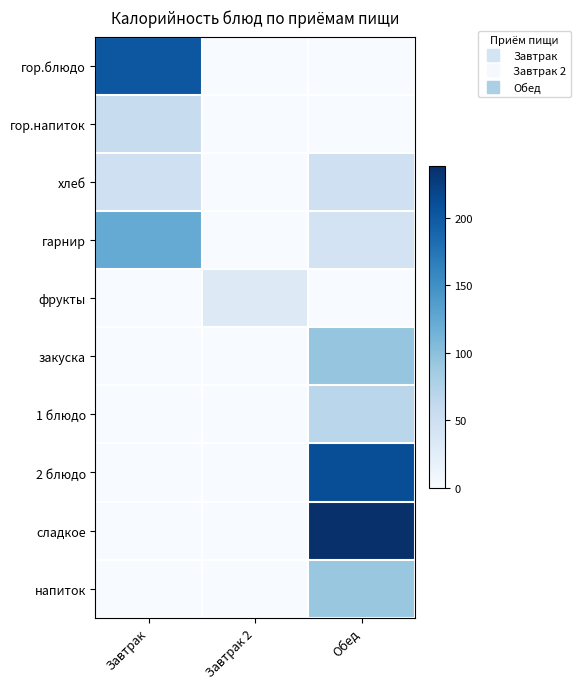

Reading right to left, transcribe all the data shown in this chart.

гор.блюдо: Обед=0	Завтрак 2=0	Завтрак=202
гор.напиток: Обед=0	Завтрак 2=0	Завтрак=57
хлеб: Обед=50	Завтрак 2=0	Завтрак=50
гарнир: Обед=43	Завтрак 2=0	Завтрак=123
фрукты: Обед=0	Завтрак 2=31	Завтрак=0
закуска: Обед=94	Завтрак 2=0	Завтрак=0
1 блюдо: Обед=68	Завтрак 2=0	Завтрак=0
2 блюдо: Обед=211	Завтрак 2=0	Завтрак=0
сладкое: Обед=238	Завтрак 2=0	Завтрак=0
напиток: Обед=92	Завтрак 2=0	Завтрак=0